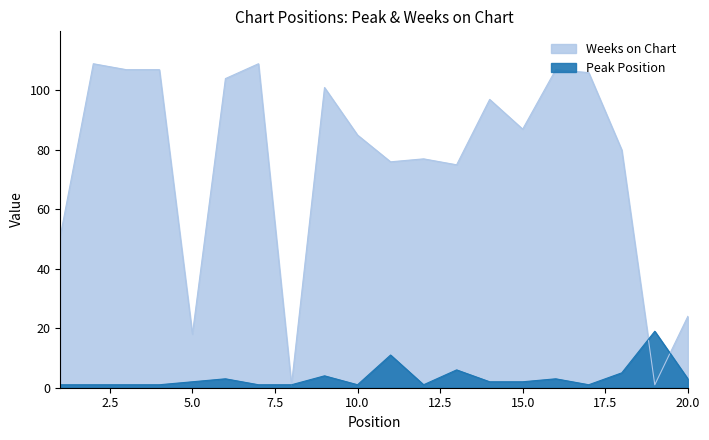

How many lines are shown in the chart?

2